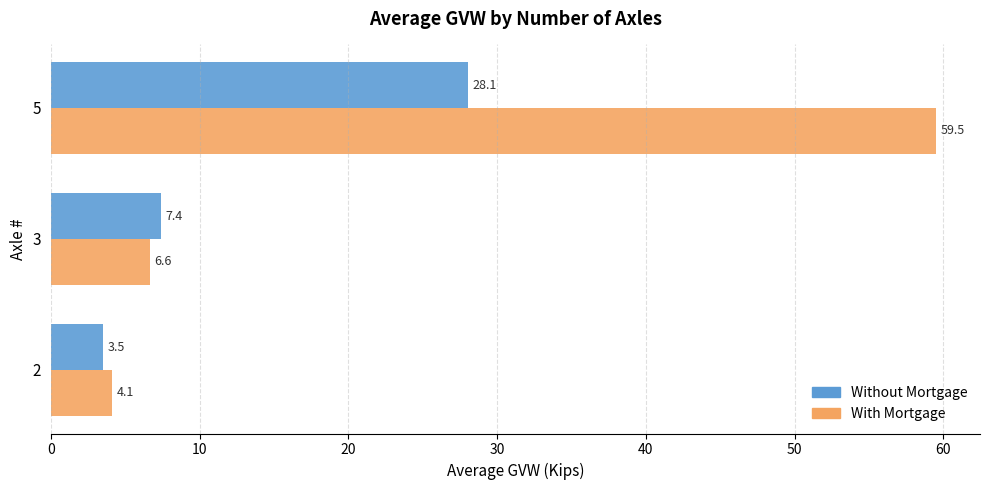

At which label is With Mortgage closest to 31?

3